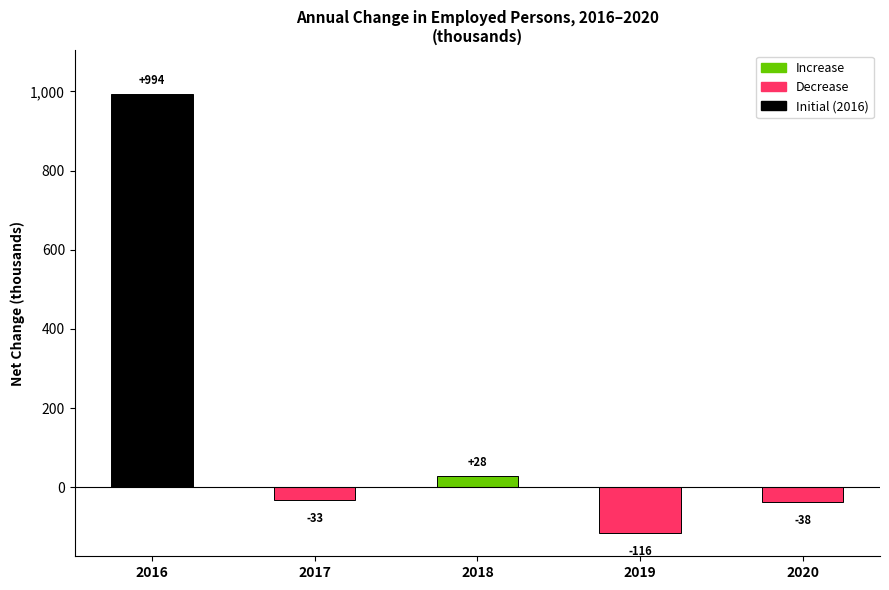

Rank the categories by value from highest to lowest.

2016, 2018, 2017, 2020, 2019